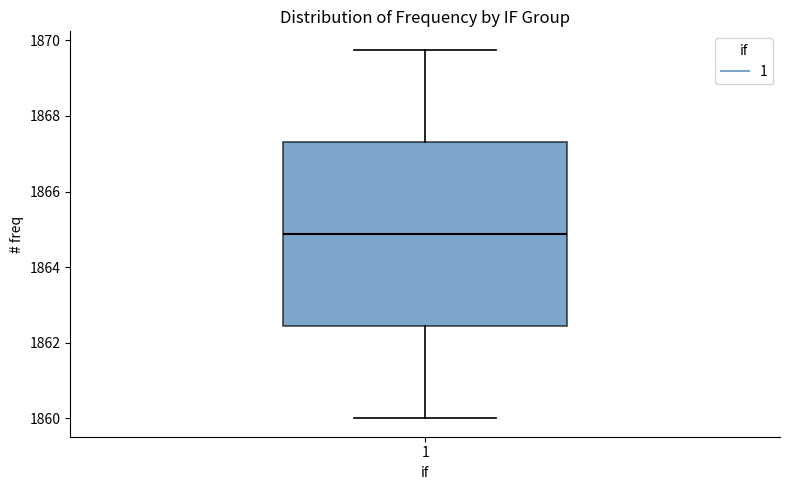

Transcribe this box plot: give where the median line is, the range the box spans, and where the two whiskers end, as read against the y-axis. The values are not printed on the chart, so give them approximately, as read against the axis.

median 1864.8, box 1862.4 to 1867.4, whiskers 1860.0 to 1869.8